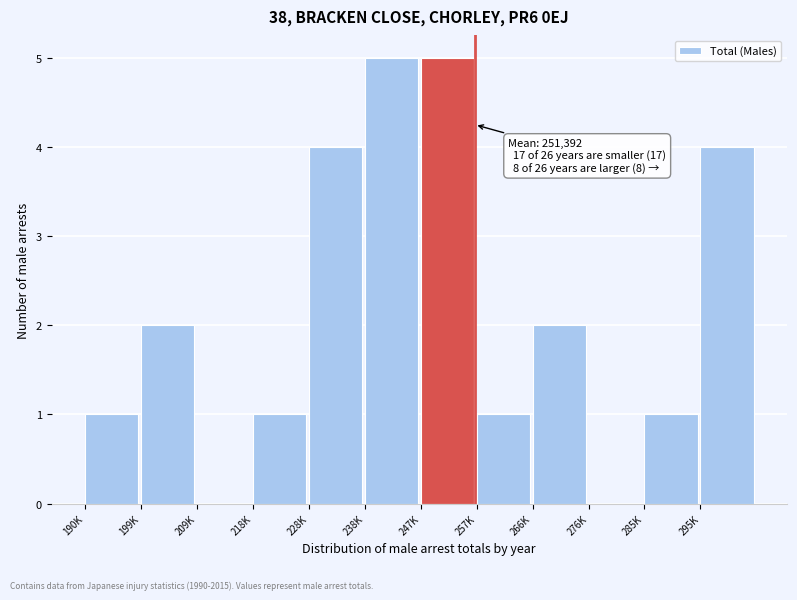

Reading left to right, list all the values displayed in this chart.

190K=1	199K=2	209K=0	218K=1	228K=4	238K=5	247K=5	257K=1	266K=2	276K=0	285K=1	295K=4